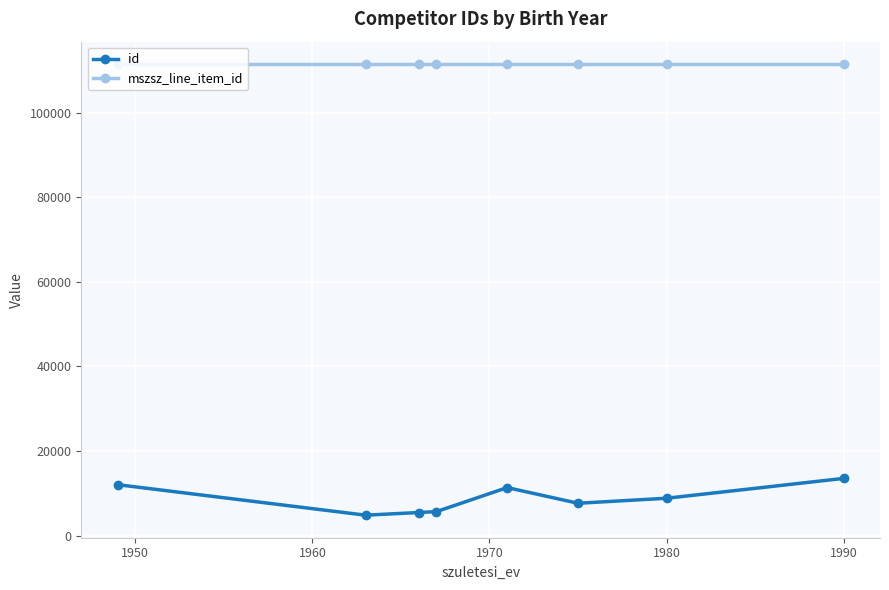

What is the maximum value for id?

13514